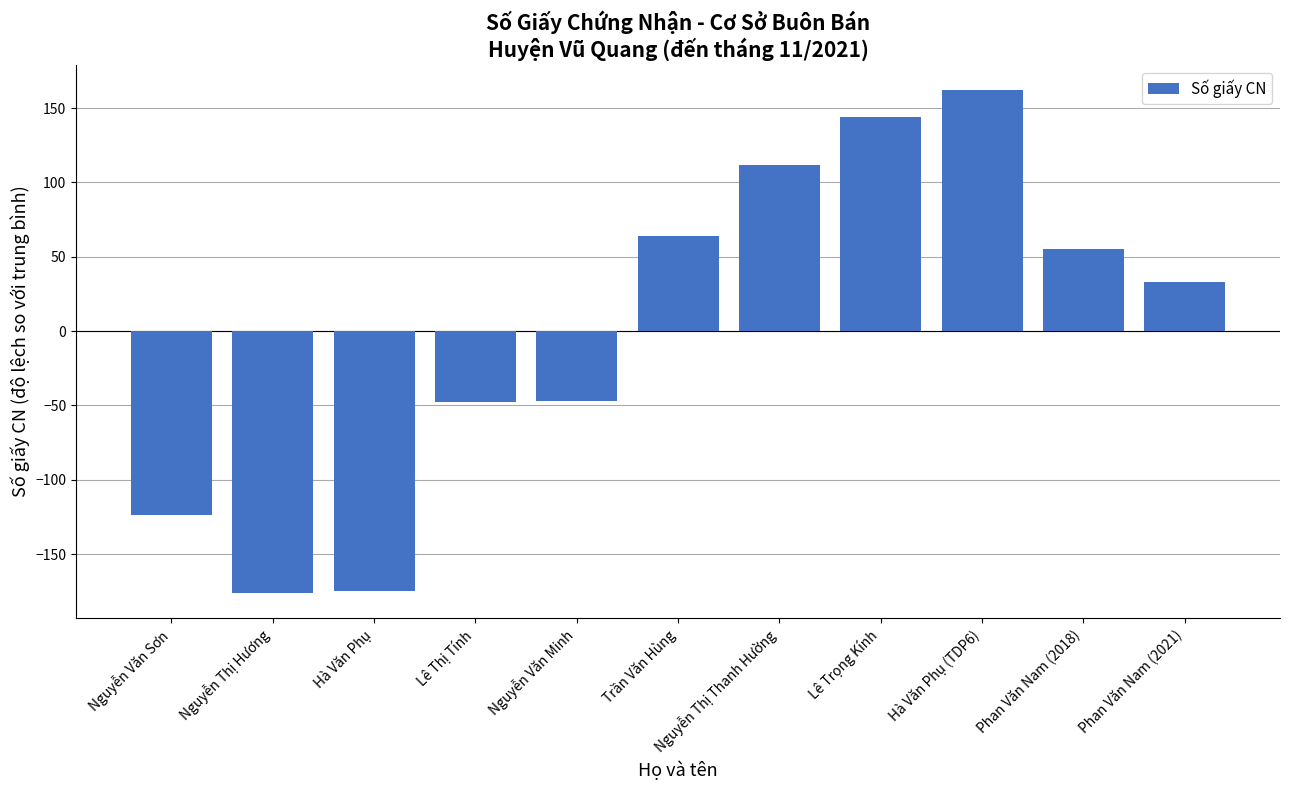

What is the value of the 11th bar from the left?

33